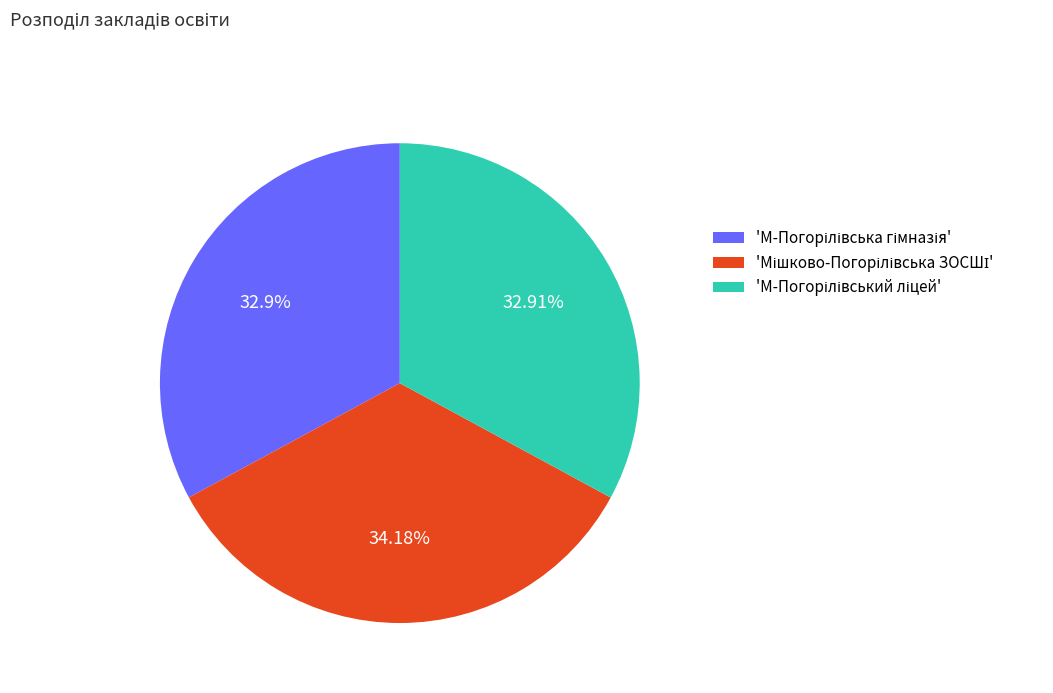

To the nearest percent, what is the difference between the largest and smallest slice percentages?

1%